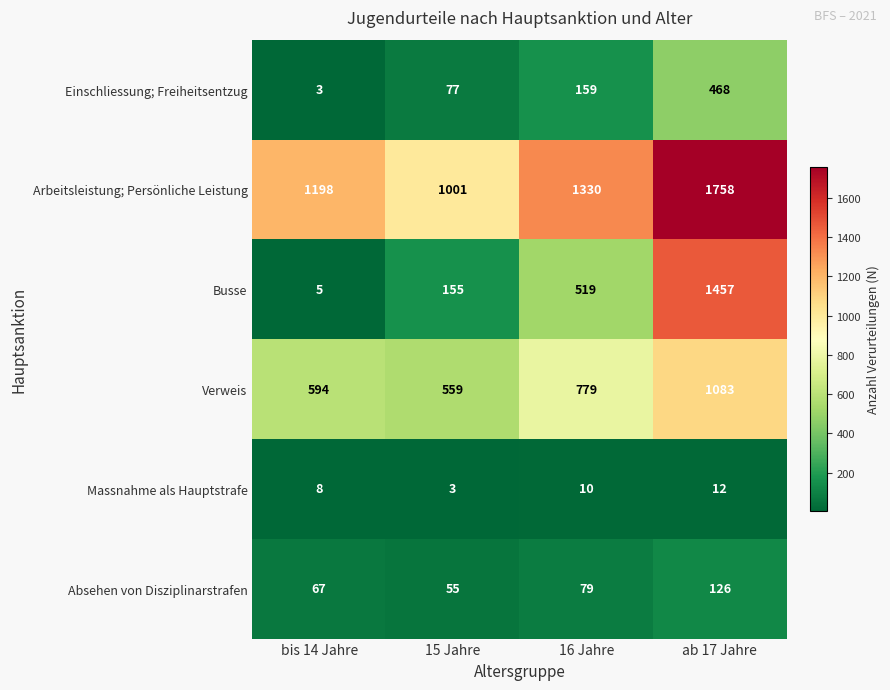

The value of Absehen von Disziplinarstrafen at 15 Jahre is 83. True or false?

False